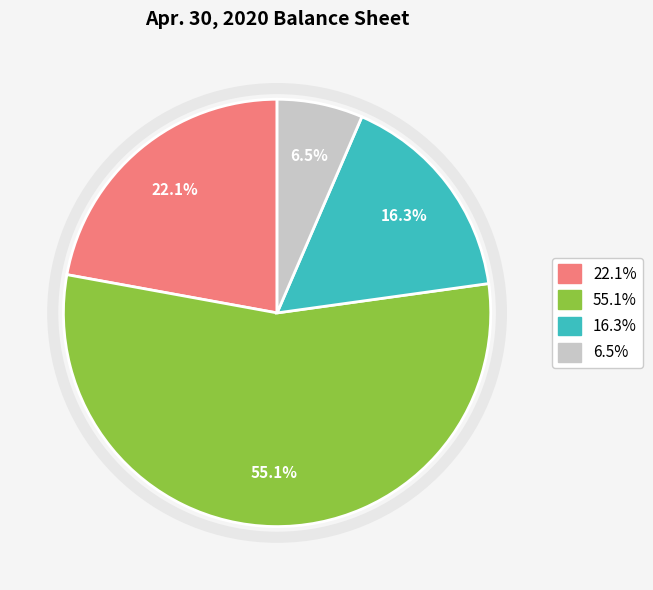

Is there a majority slice in this chart?

Yes